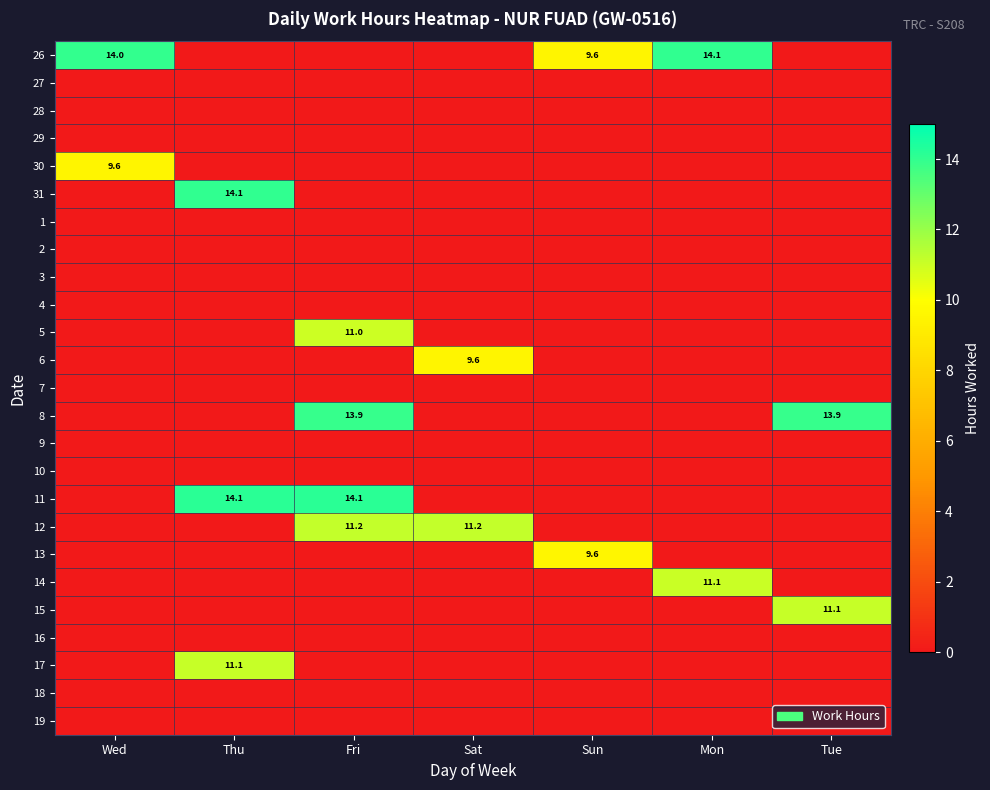

Is it true that 8 equals 13.9 at Tue?

True